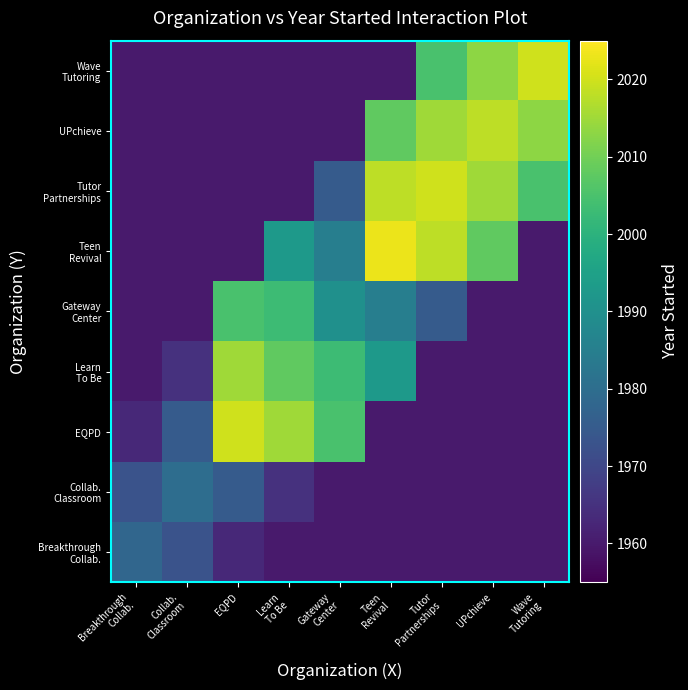

List the series in order of their peak value, highest first.

Teen Revival, EQPD, Tutor Partnerships, Wave Tutoring, UPchieve, Learn To Be, Gateway Center, Collab. Classroom, Breakthrough Collab.